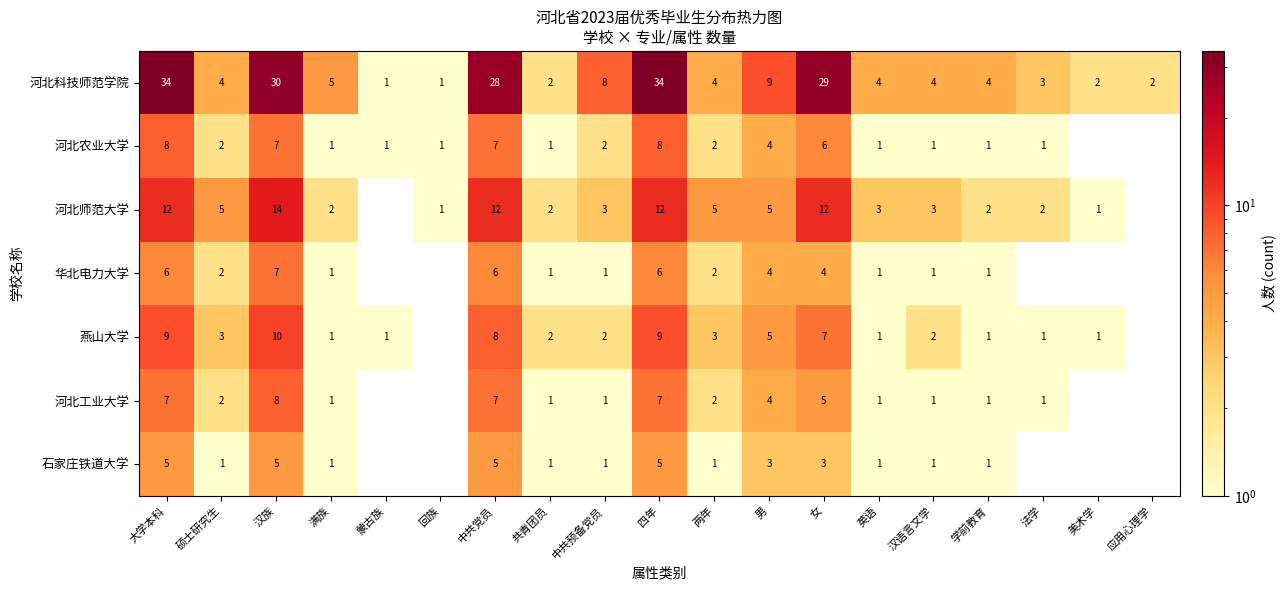

Is the value of 河北科技师范学院 at 中共预备党员 greater than the value of 华北电力大学 at 男?

Yes